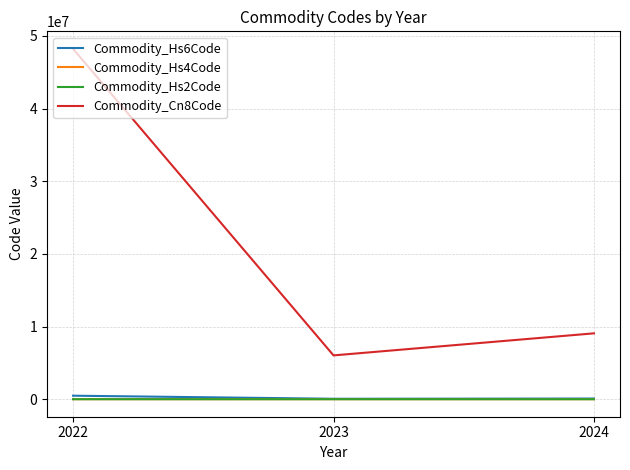

At which category is the sum across all series the highest?

2022